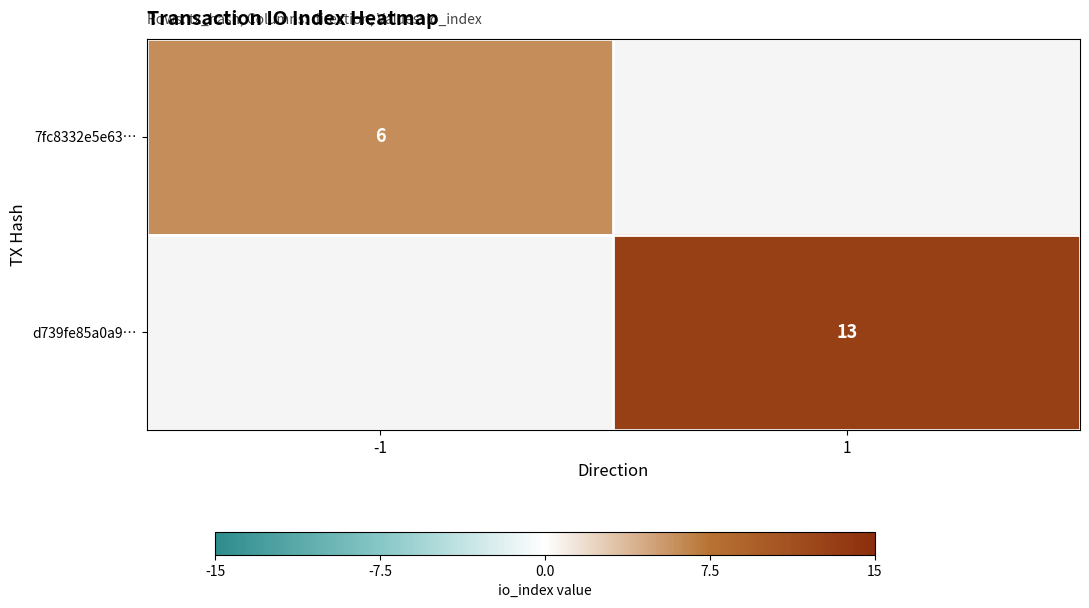

The 7fc8332e5e63… series shows 6 at -1. True or false?

True